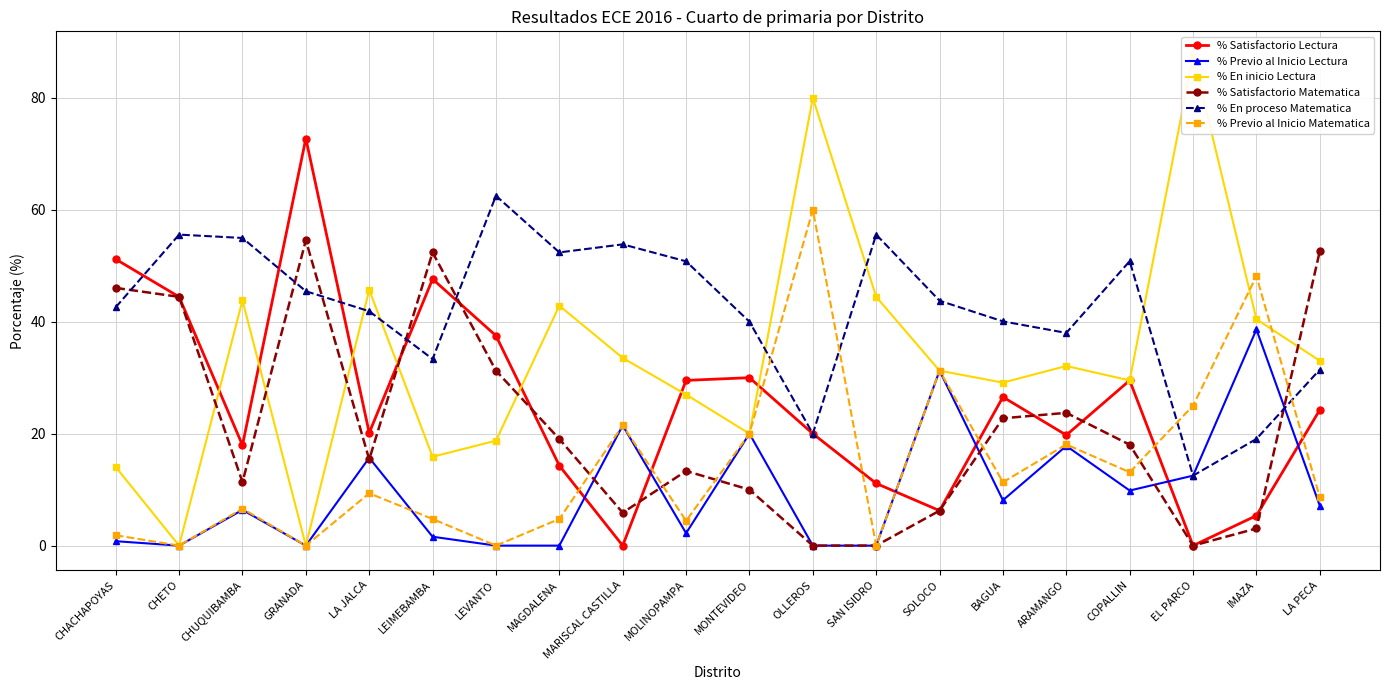

How many lines are shown in the chart?

6